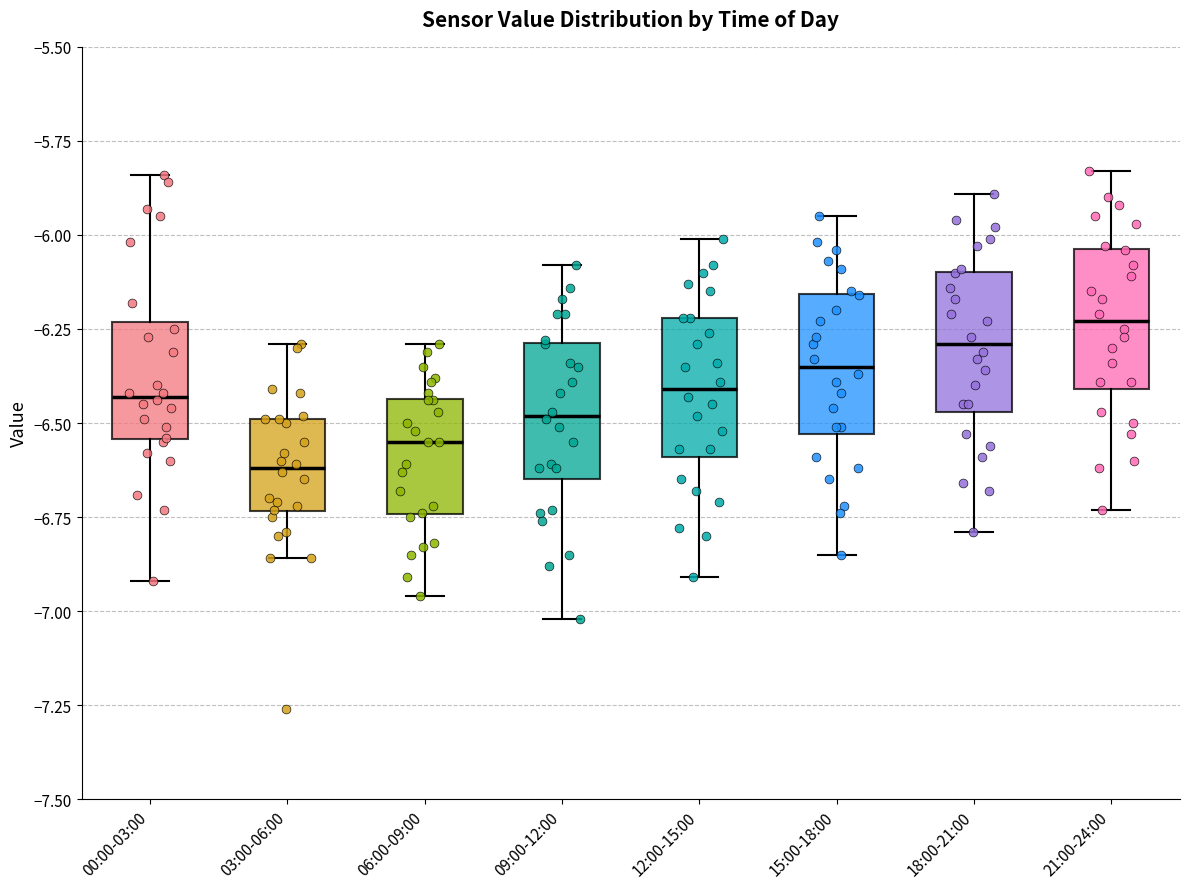

Which box has the lowest median line?

03:00-06:00